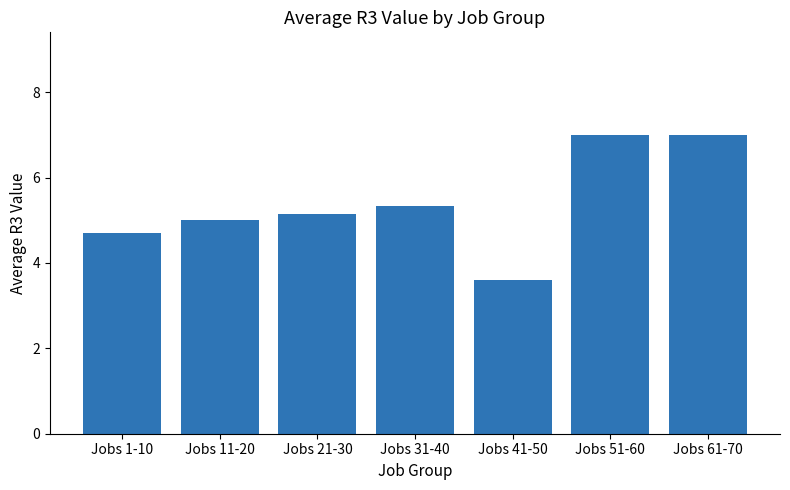

What is the change in value from Jobs 31-40 to Jobs 51-60?

+1.7